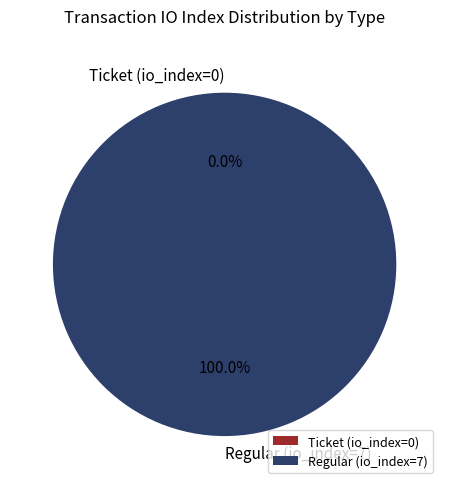

What is the largest slice in the pie chart?

Regular (io_index=7)